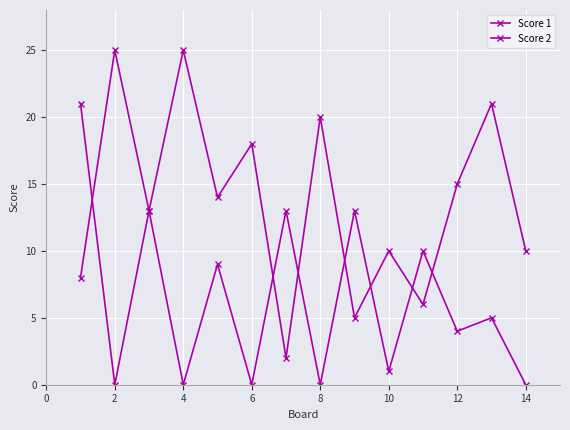

How many distinct data groups are displayed?

2